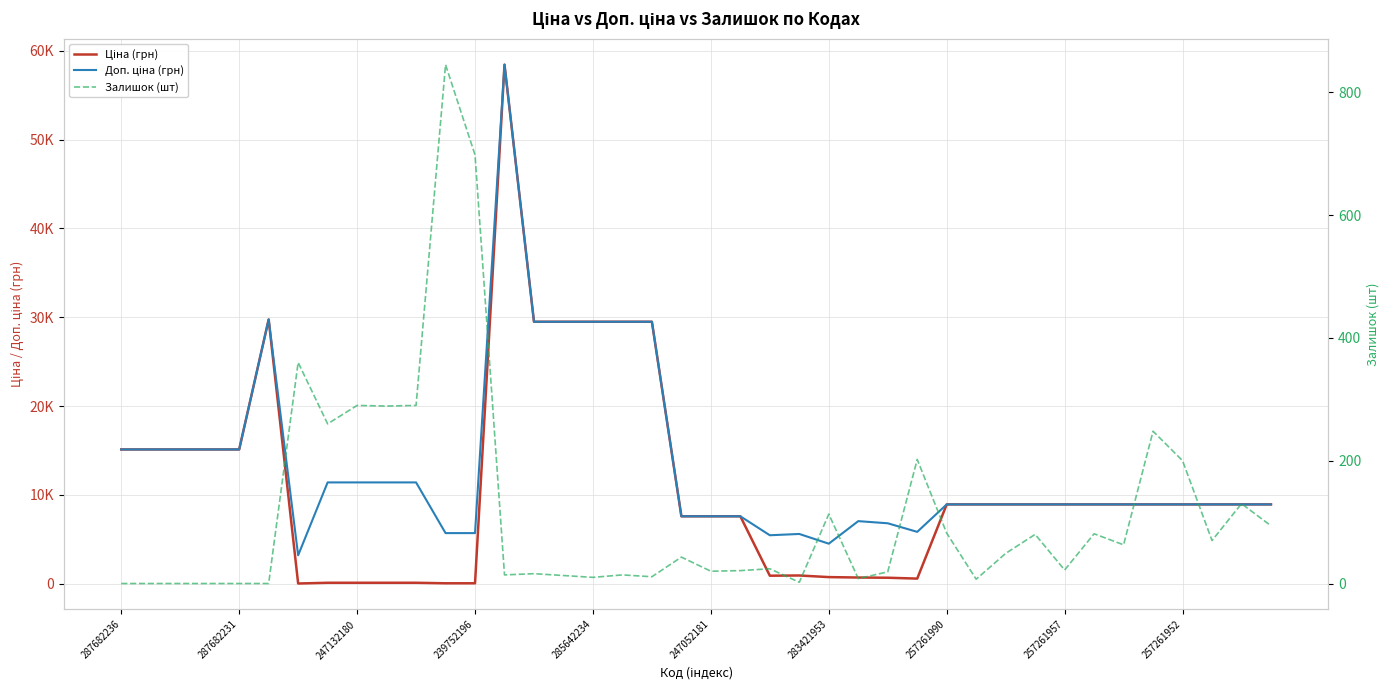

Reading left to right, list all the values displayed in this chart.

Ціна (грн): 15120.0	15120.0	15120.0	15120.0	15120.0	29747.2	32.0	114.1	114.1	114.1	114.1	57.0	57.0	58426.5	29491.5	29491.5	29491.5	29491.5	29491.5	7596.5	7596.5	7596.5	910.4	934.5	752.2	705.1	681.0	584.4	8934.1	8934.1	8934.1	8934.1	8934.1	8934.1	8934.1	8934.1	8934.1	8934.1	8934.1	8934.1
Доп. ціна (грн): 15120.0	15120.0	15120.0	15120.0	15120.0	29747.2	3205.0	11410.0	11410.0	11410.0	11410.0	5705.0	5705.0	58426.5	29491.5	29491.5	29491.5	29491.5	29491.5	7596.5	7596.5	7596.5	5462.3	5607.2	4513.3	7051.3	6809.8	5843.9	8934.1	8934.1	8934.1	8934.1	8934.1	8934.1	8934.1	8934.1	8934.1	8934.1	8934.1	8934.1
Залишок (шт): 0.0	0.0	0.0	0.0	0.0	0.0	360.0	260.0	290.0	289.0	290.0	845.0	698.0	14.0	16.0	13.0	10.0	14.0	11.0	43.0	20.0	21.0	24.0	2.0	113.0	8.0	19.0	202.0	82.0	7.0	49.0	80.0	22.0	81.0	63.0	248.0	200.0	70.0	130.0	94.0